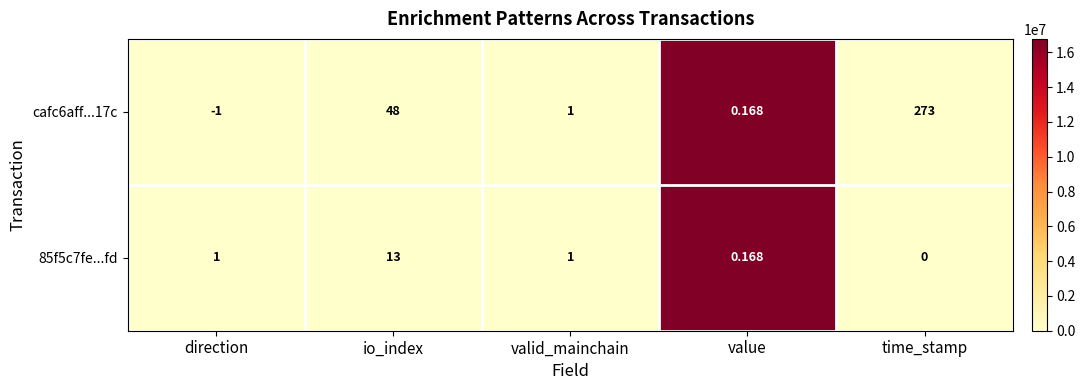

At which category is the sum across all series the highest?

time_stamp